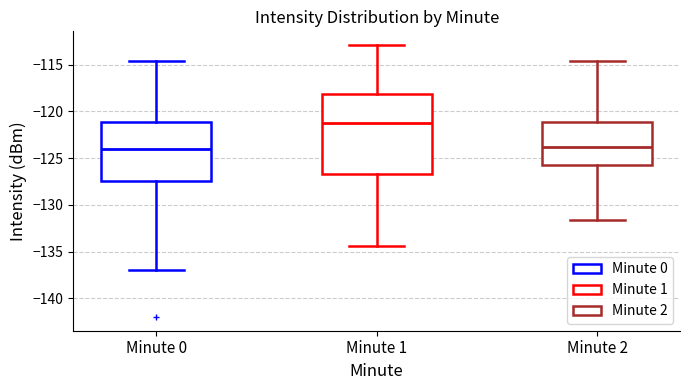

Which box's median line is the highest?

Minute 1